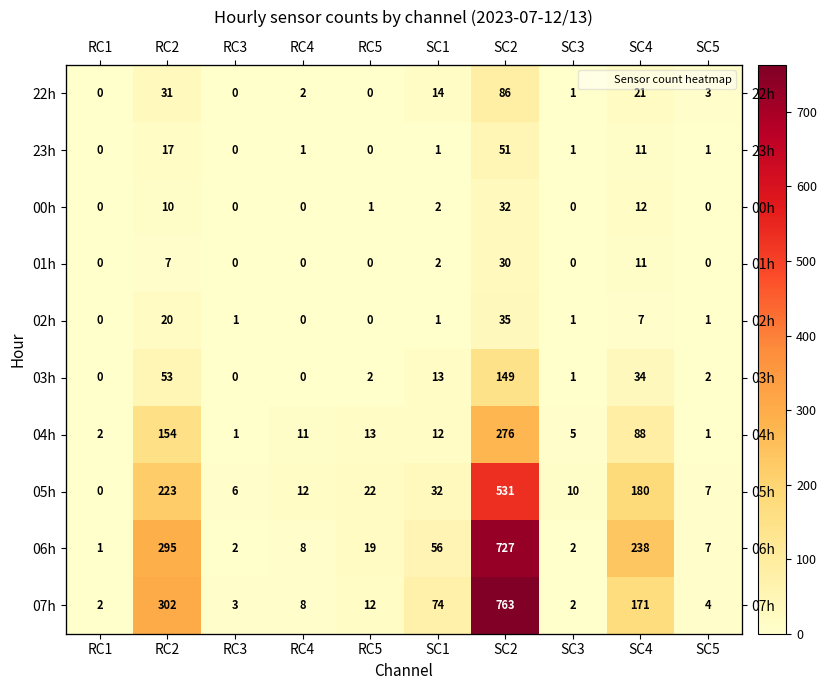

Which series has the largest total across all categories?

06h